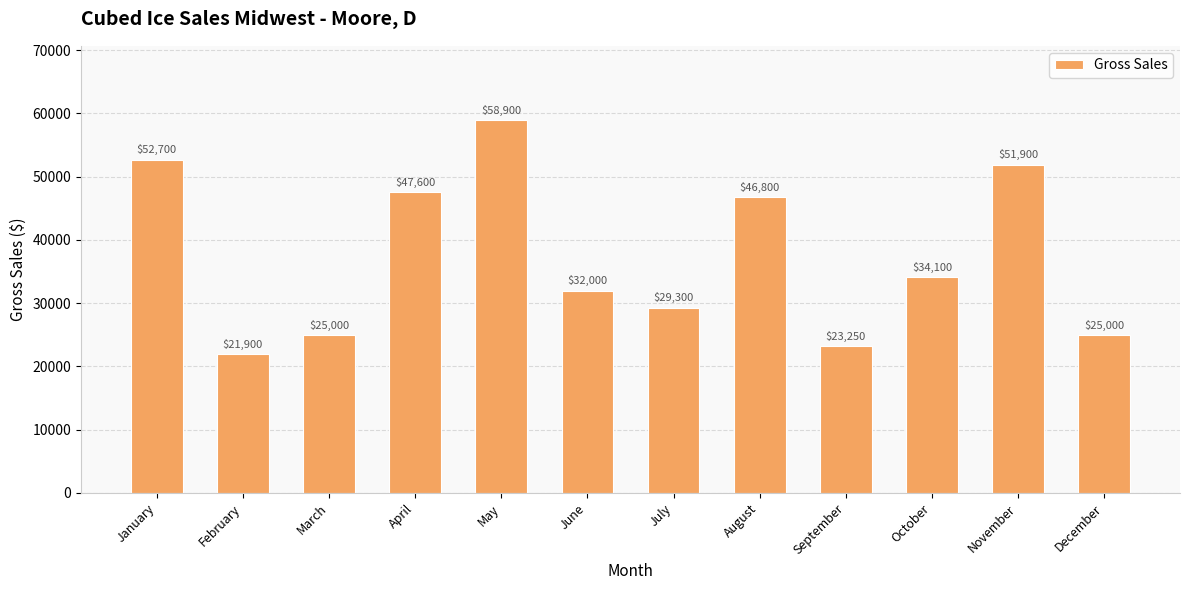

Where does the data first go above 34100?

January